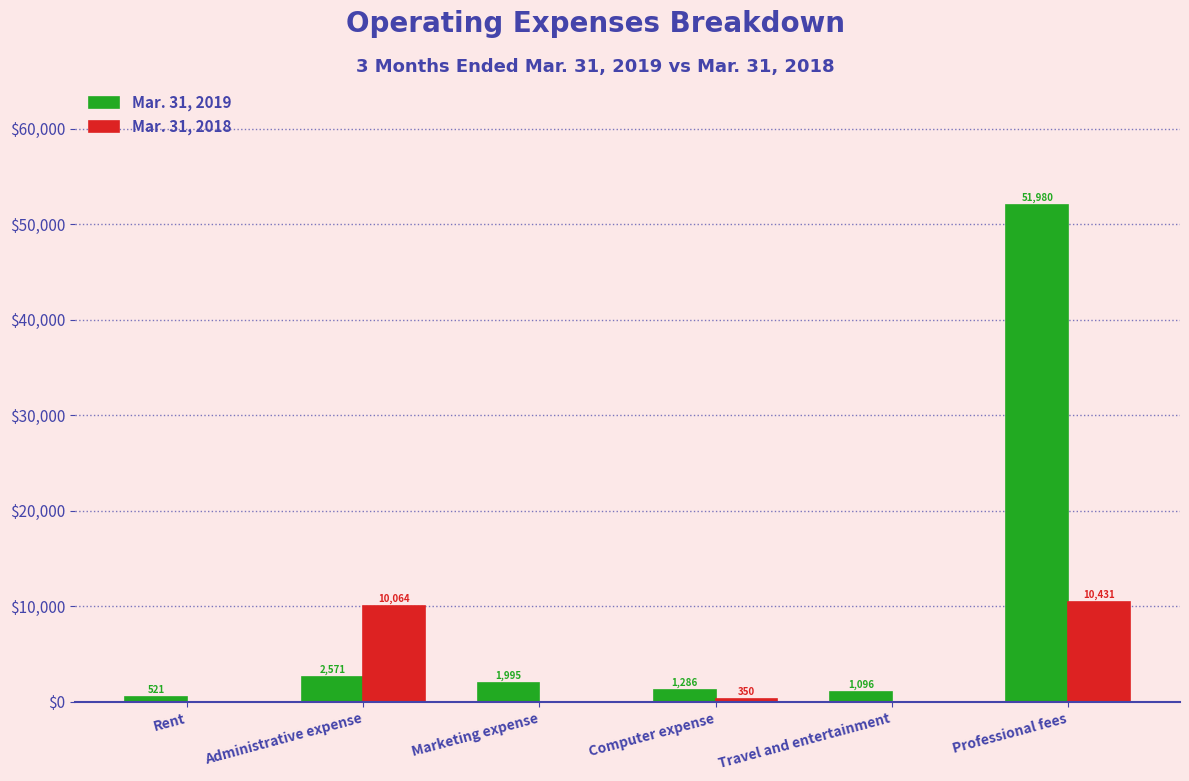

Reading left to right, transcribe all the data shown in this chart.

Mar. 31, 2019: Rent=521	Administrative expense=2571	Marketing expense=1995	Computer expense=1286	Travel and entertainment=1096	Professional fees=51980
Mar. 31, 2018: Rent=0	Administrative expense=10064	Marketing expense=0	Computer expense=350	Travel and entertainment=0	Professional fees=10431